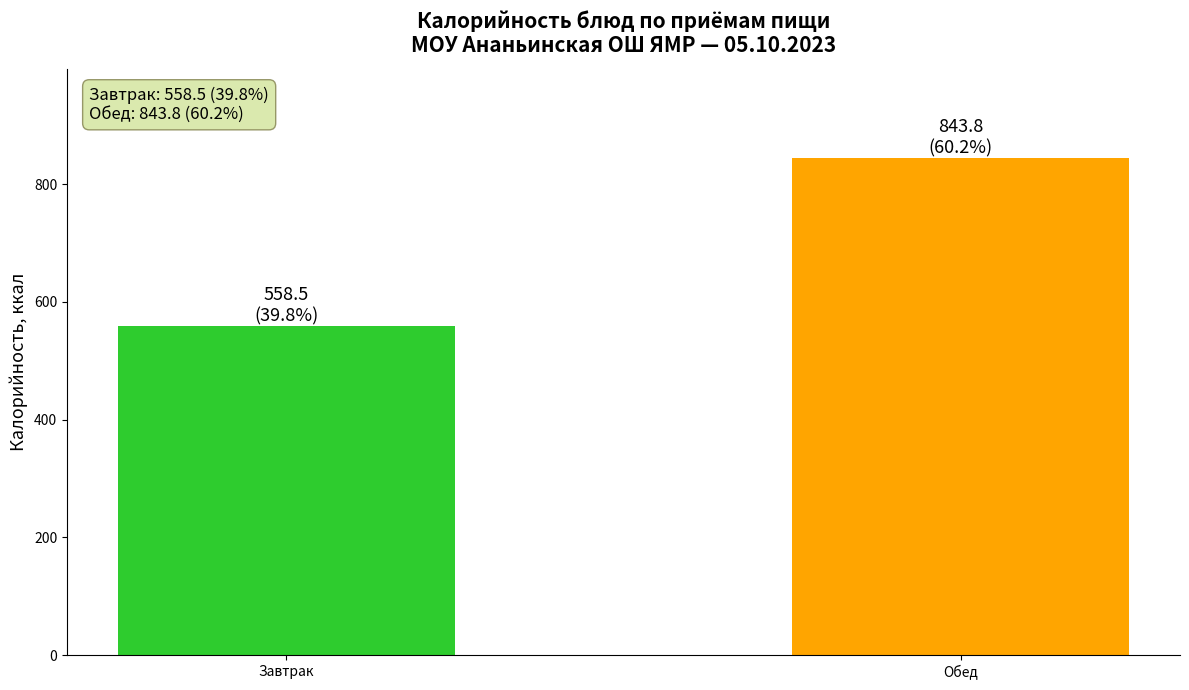

What is the label of the 1st bar from the left?

Завтрак